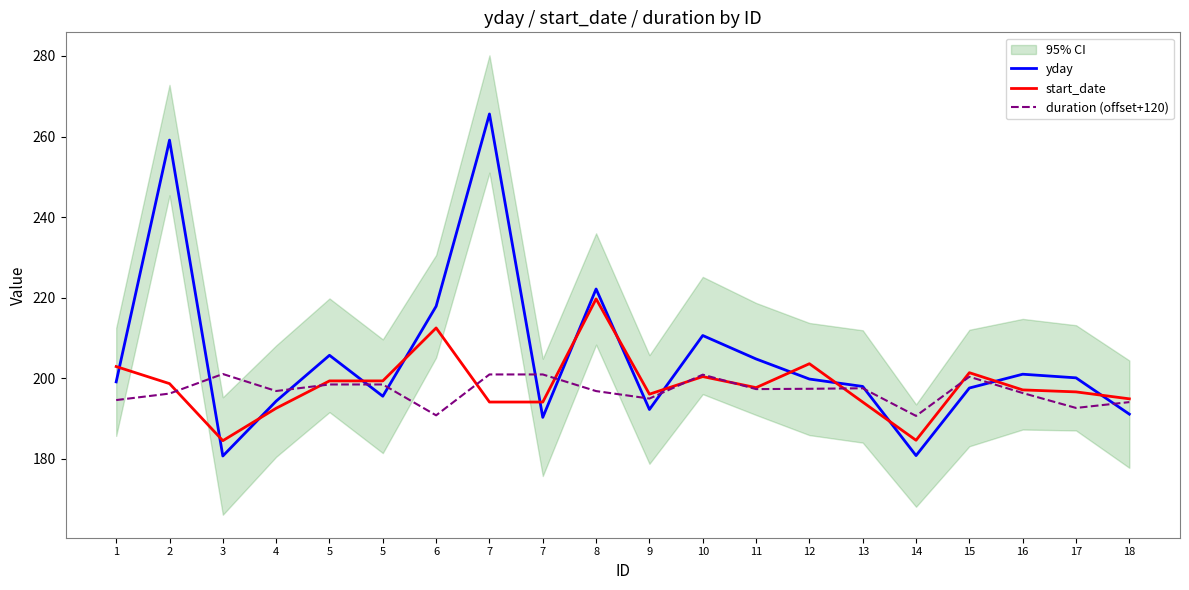

Rank the series at 7 from highest to lowest value.

yday, duration (offset+120), start_date